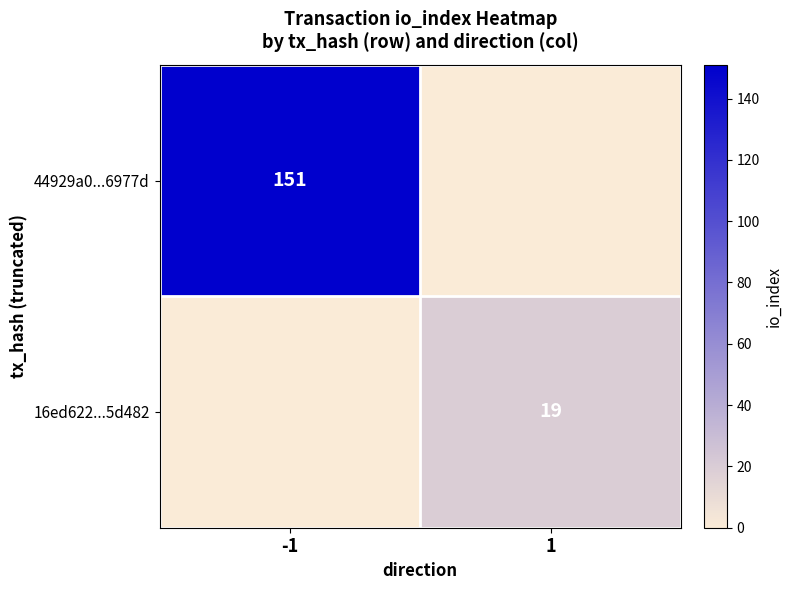

How many categories are shown in the chart?

2